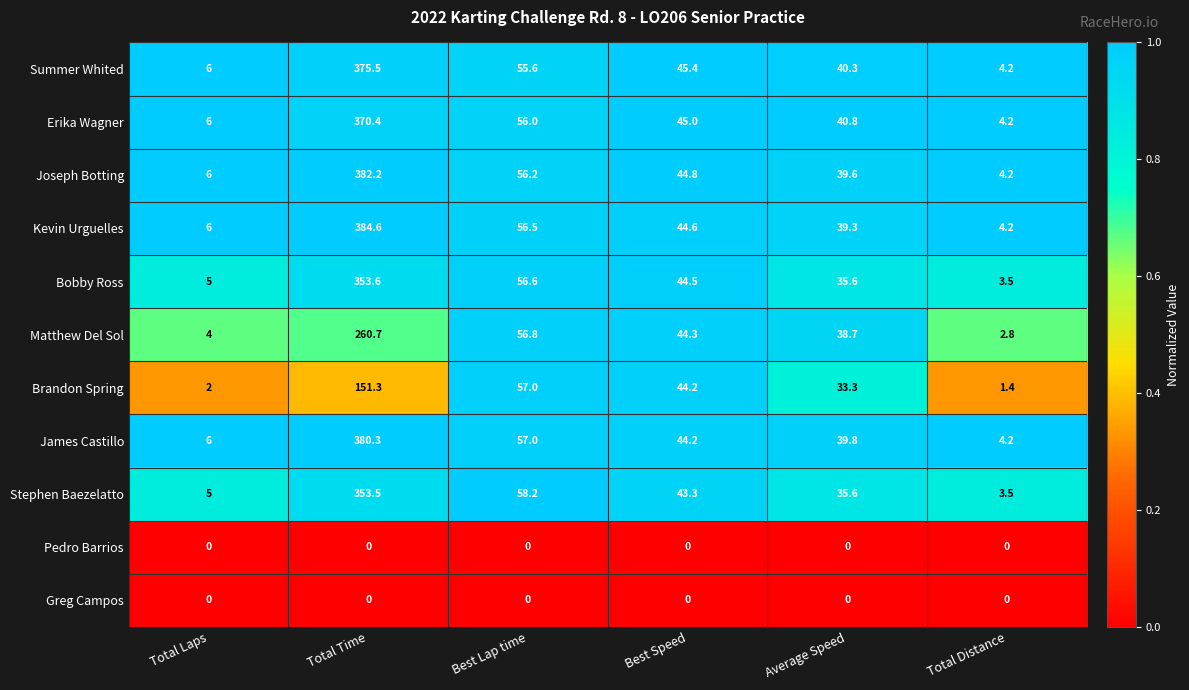

At which label does Summer Whited first exceed 45?

Total Time